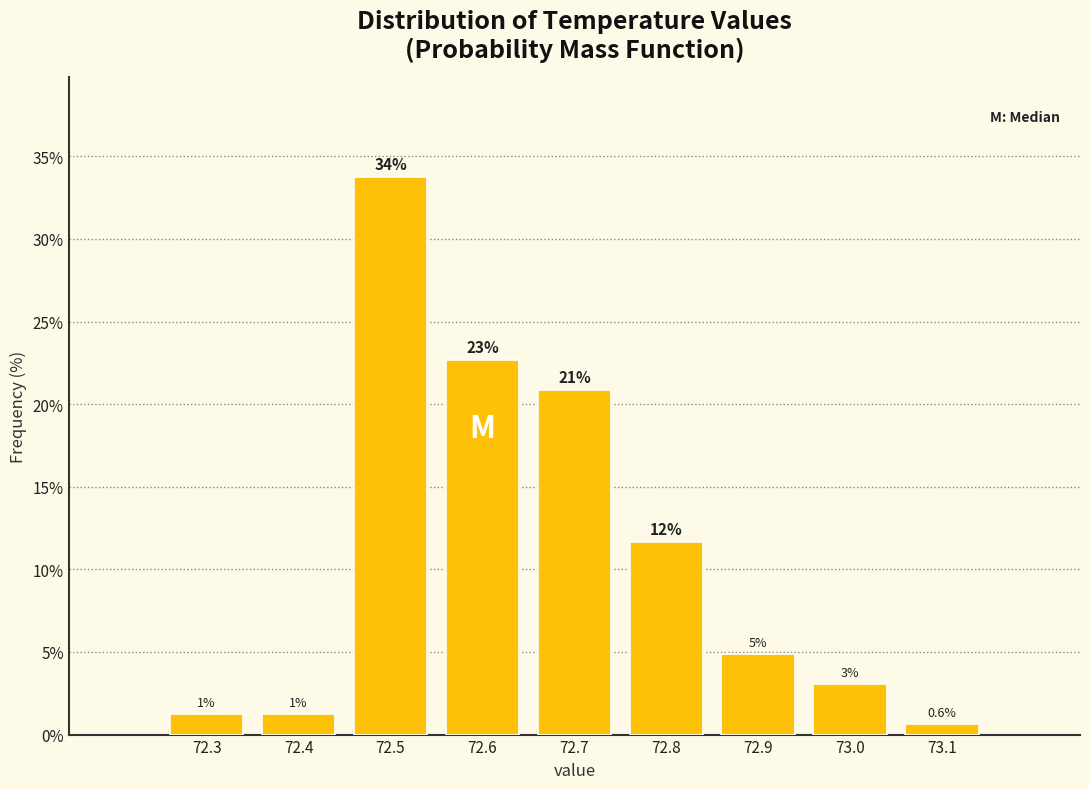

Does the chart contain any negative values?

No